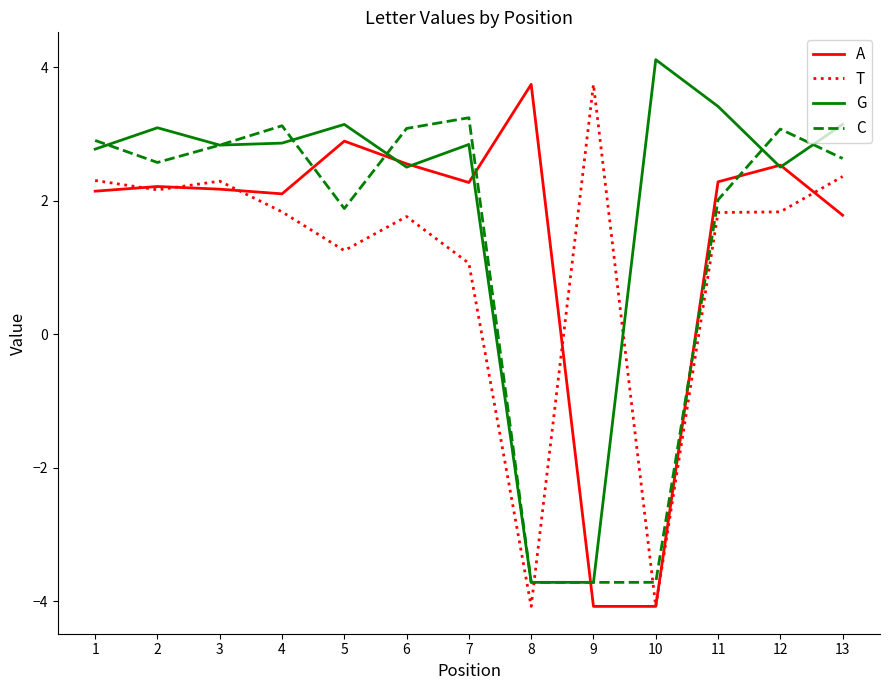

What is the greatest value displayed?

4.1